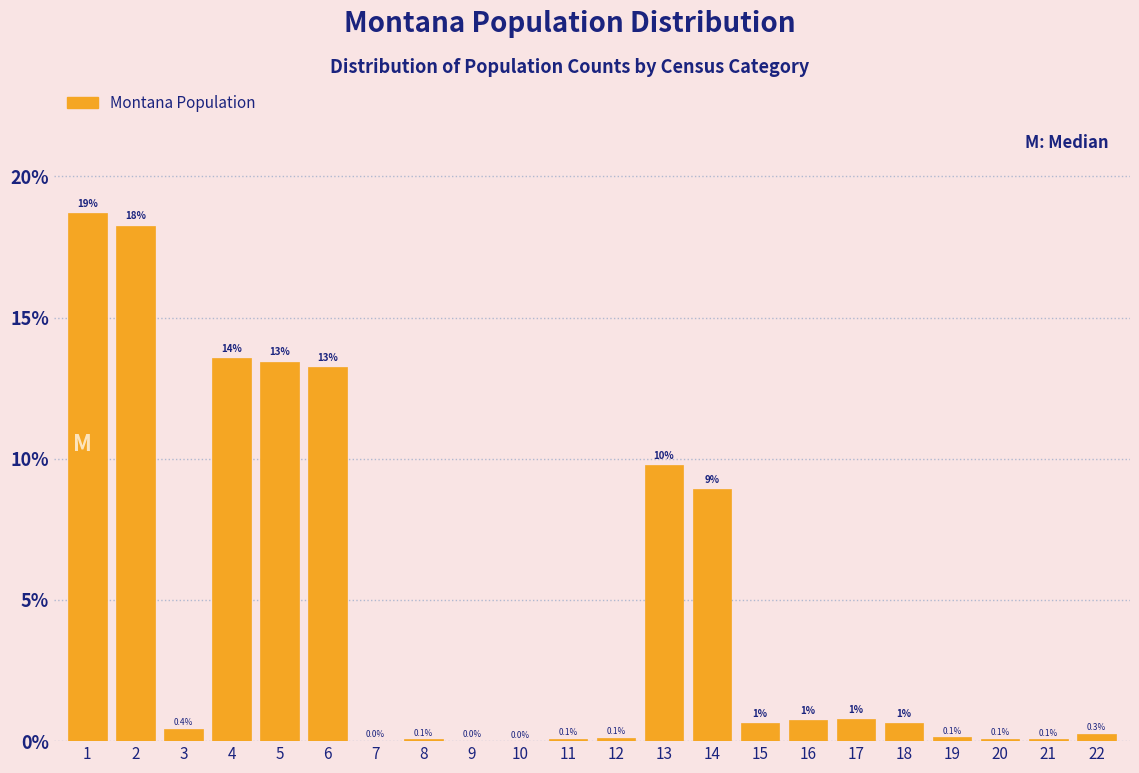

What is the sum of all values?

100.0